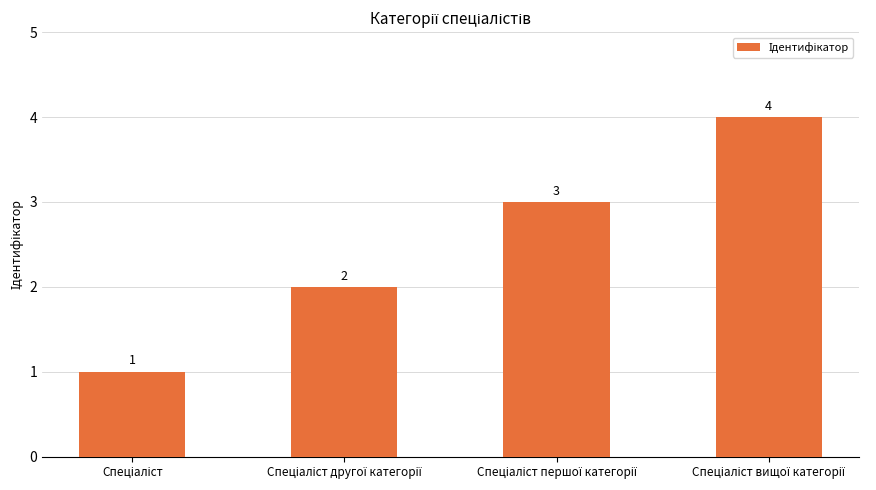

What is the minimum value shown in the chart?

1